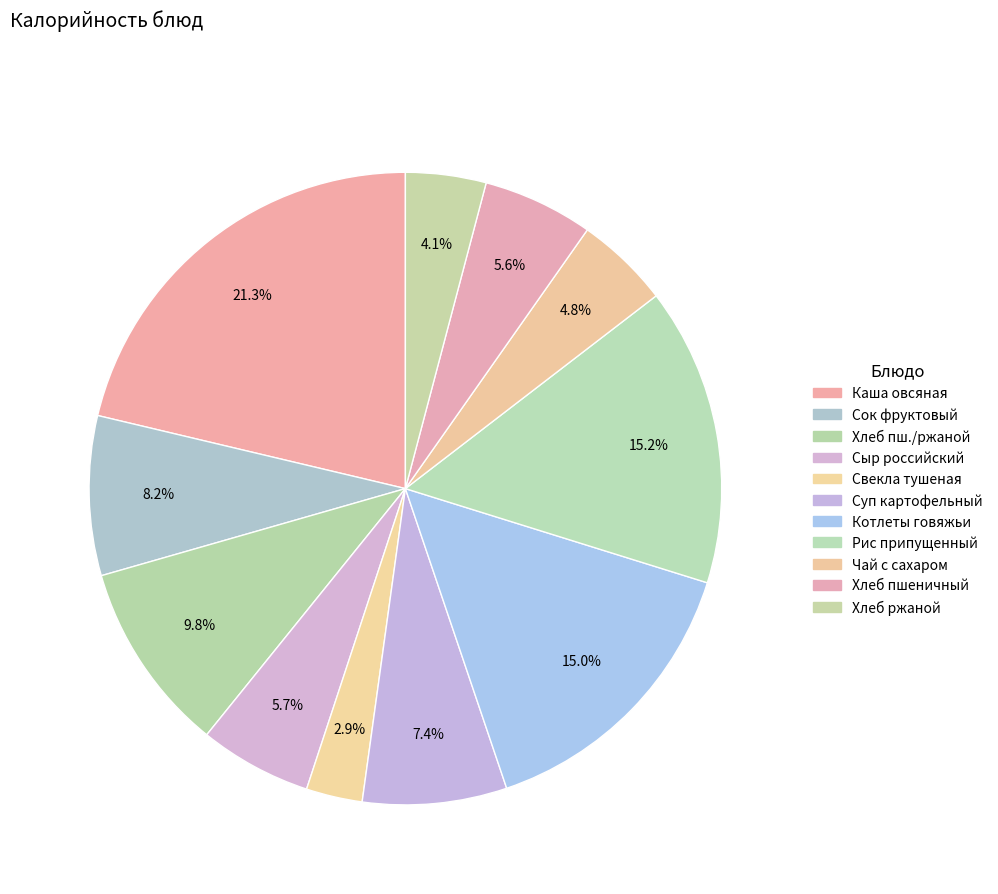

What is the smallest slice in the pie chart?

Свекла тушеная